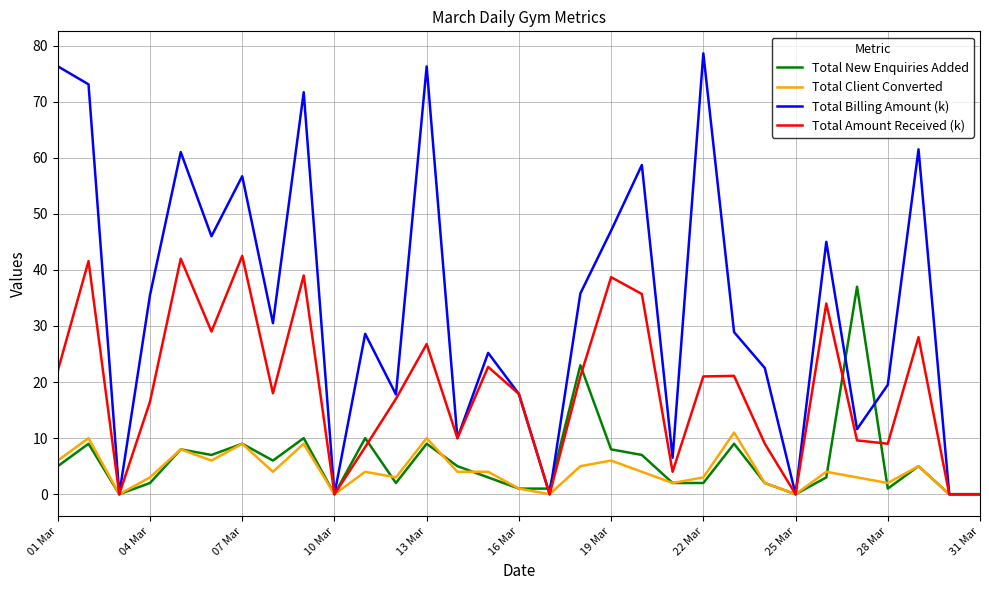

What is the highest value of the Total New Enquiries Added series?

37.0